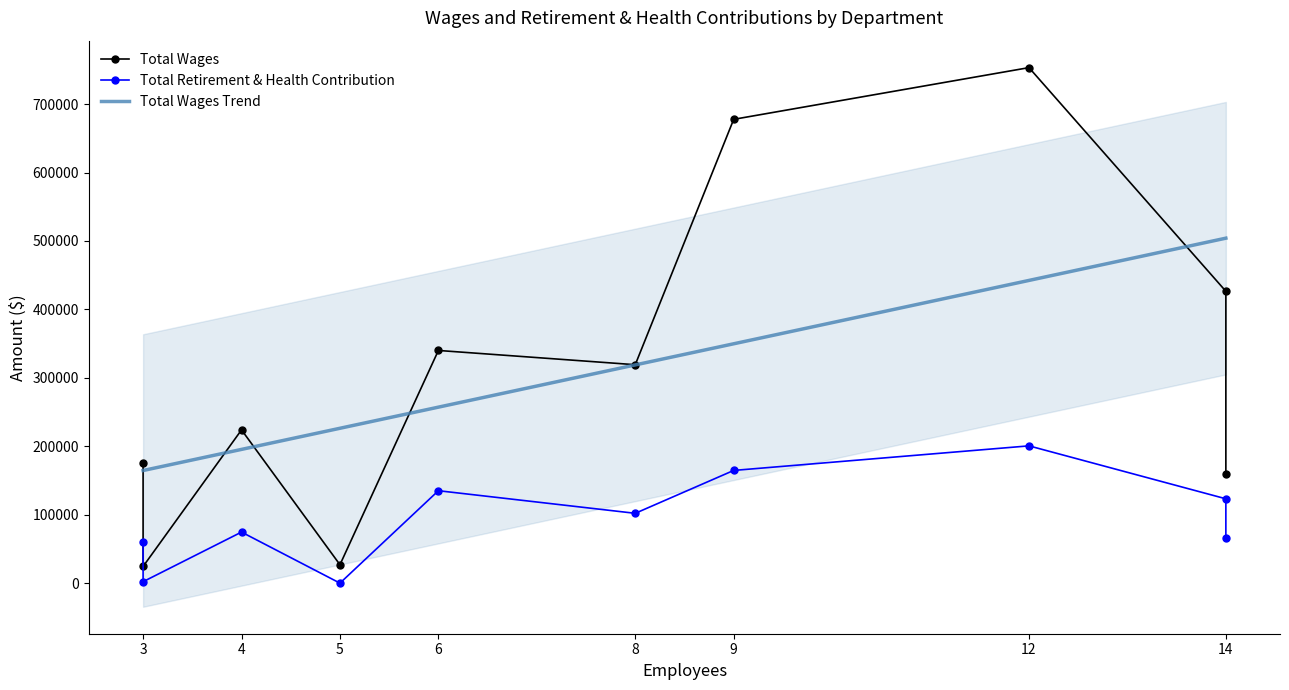

What is the lowest value of the Total Wages Trend series?

164564.9